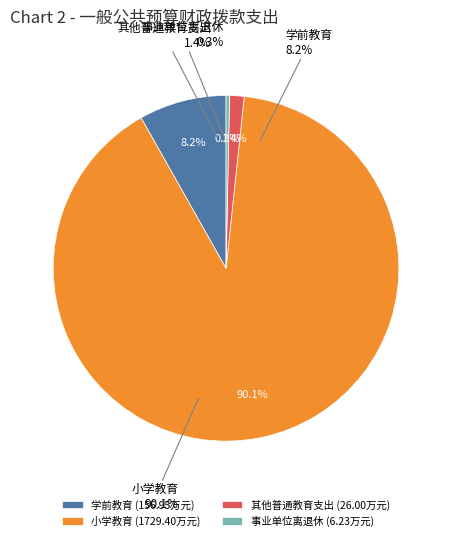

To the nearest percent, what percentage of the pie is 学前教育?

8%